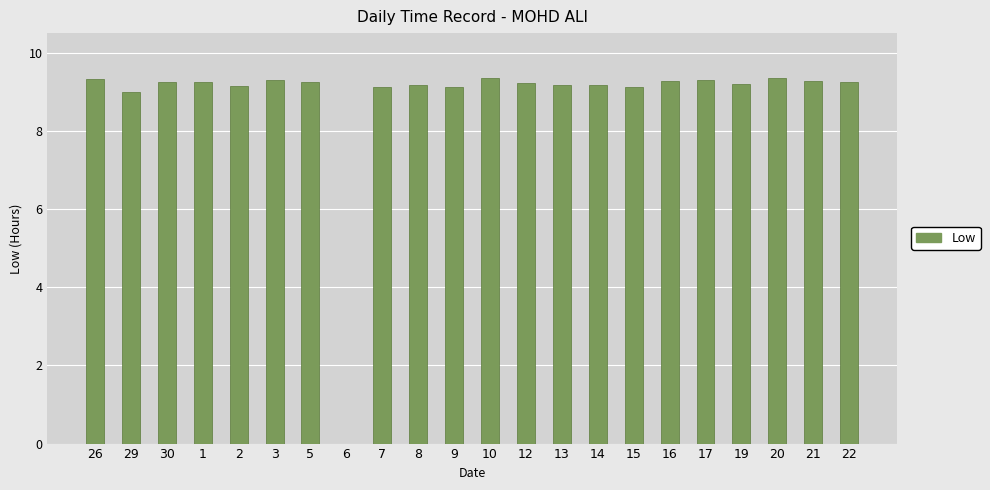

At which label does the data first exceed 9?

26